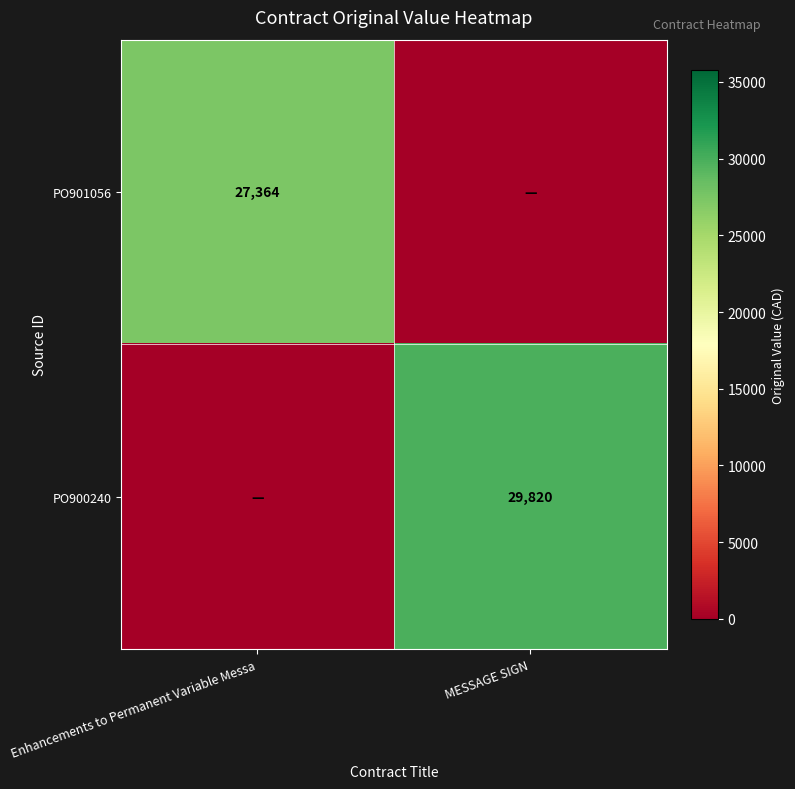

True or false: PO900240 has a value of 29820 at MESSAGE SIGN.

True